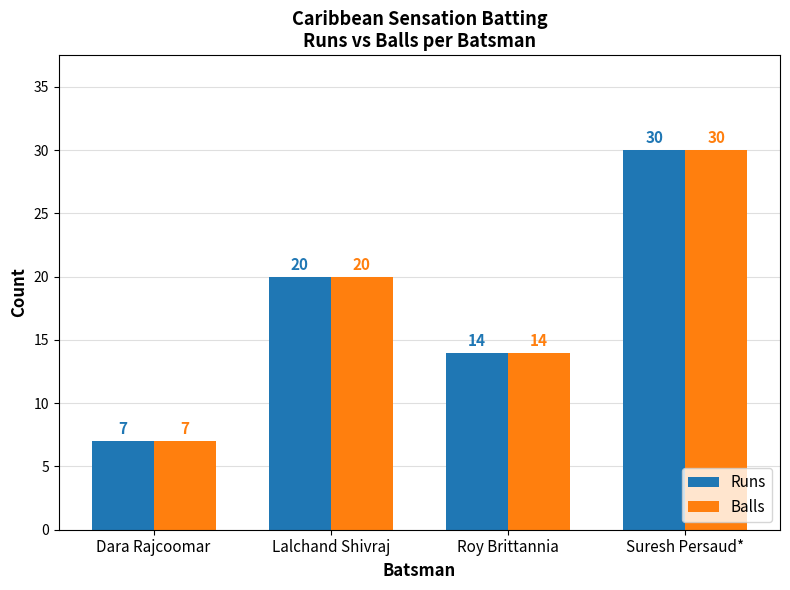

Which category has the lowest value across all series?

Dara Rajcoomar